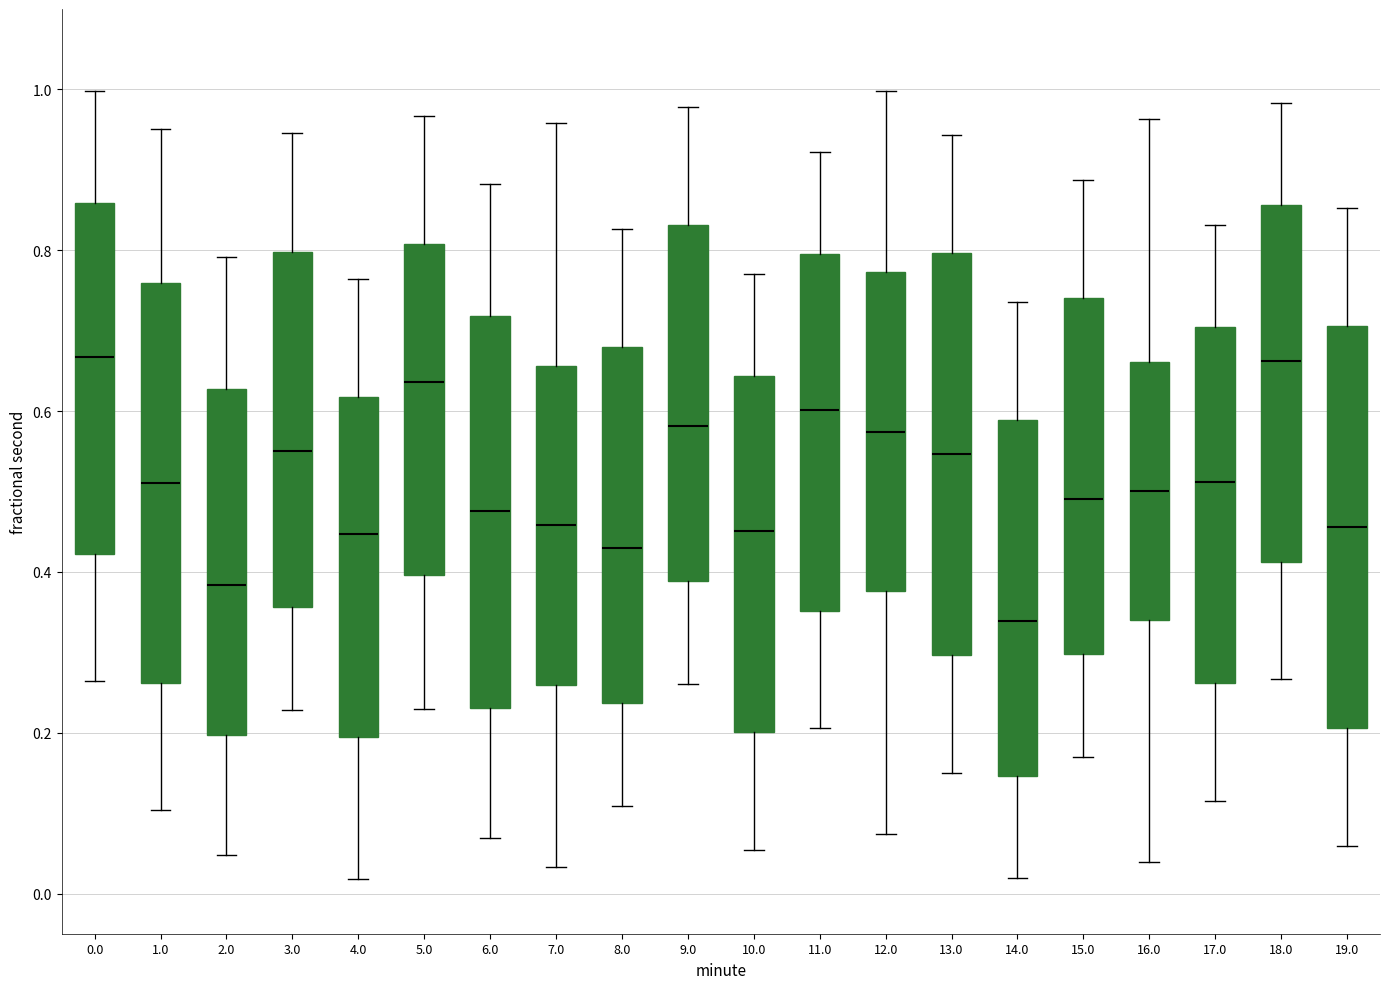

Where does the lower whisker of the box at x = 13.0 end on the y-axis? The values are not printed on the chart, so give them approximately, as read against the axis.

0.14